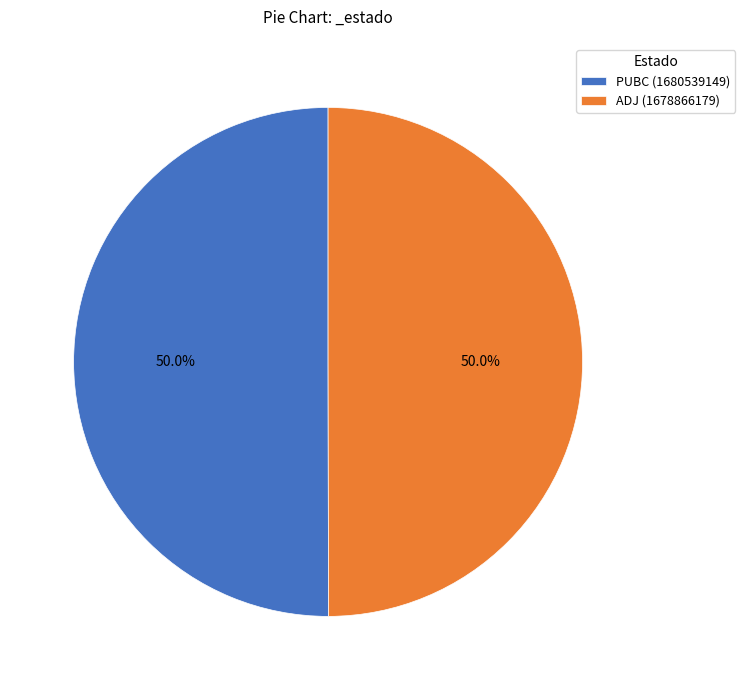

What percentage is the ADJ slice, to the nearest percent?

50%